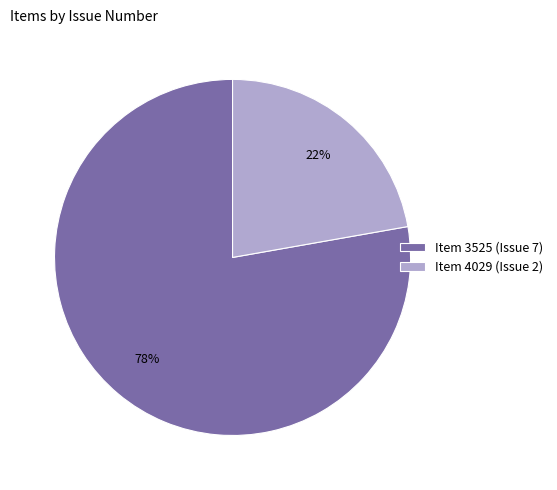

What percentage is the Item 3525 (Issue 7) slice, to the nearest percent?

78%